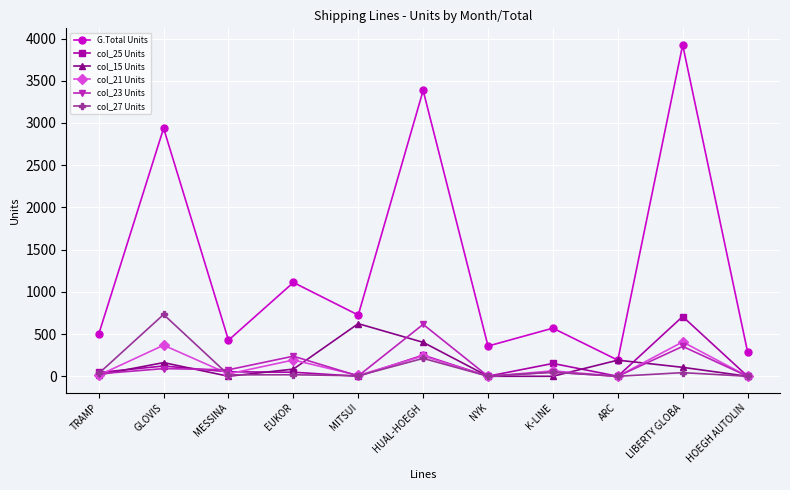

Between MESSINA and HUAL-HOEGH, which series saw the biggest shift?

G.Total Units